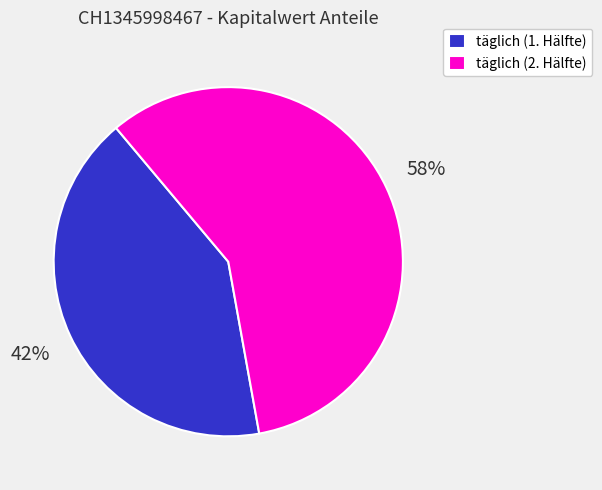

What percentage is the täglich (1. Hälfte) slice, to the nearest percent?

42%